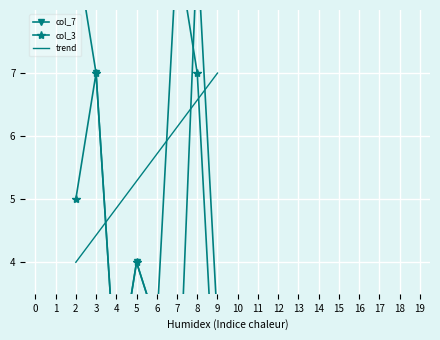

Is this an area chart (filled region under the line)?

No